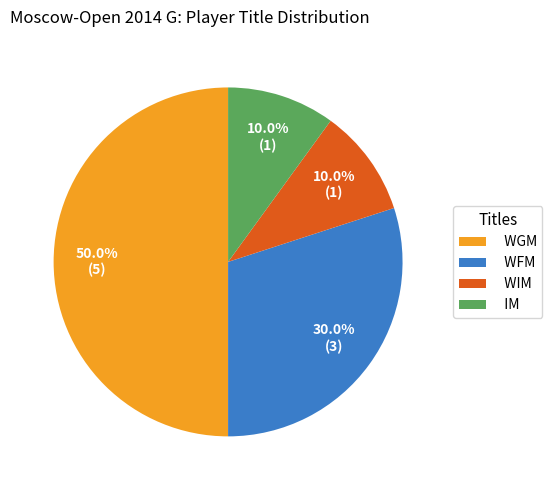

How many slices are in this pie chart?

4